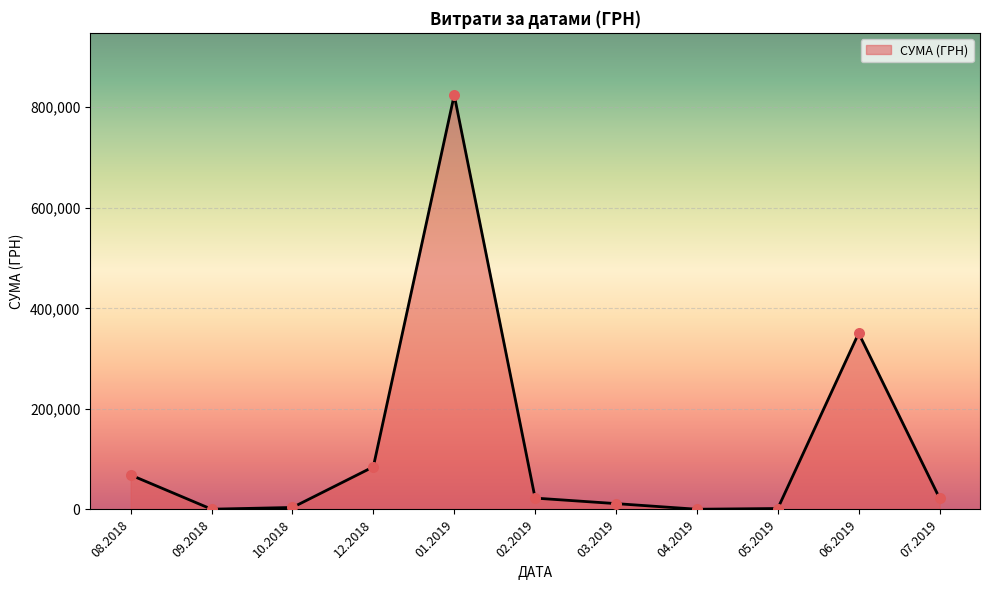

What is the ratio of the value at 06.2019 to the value at 02.2019?

15.5